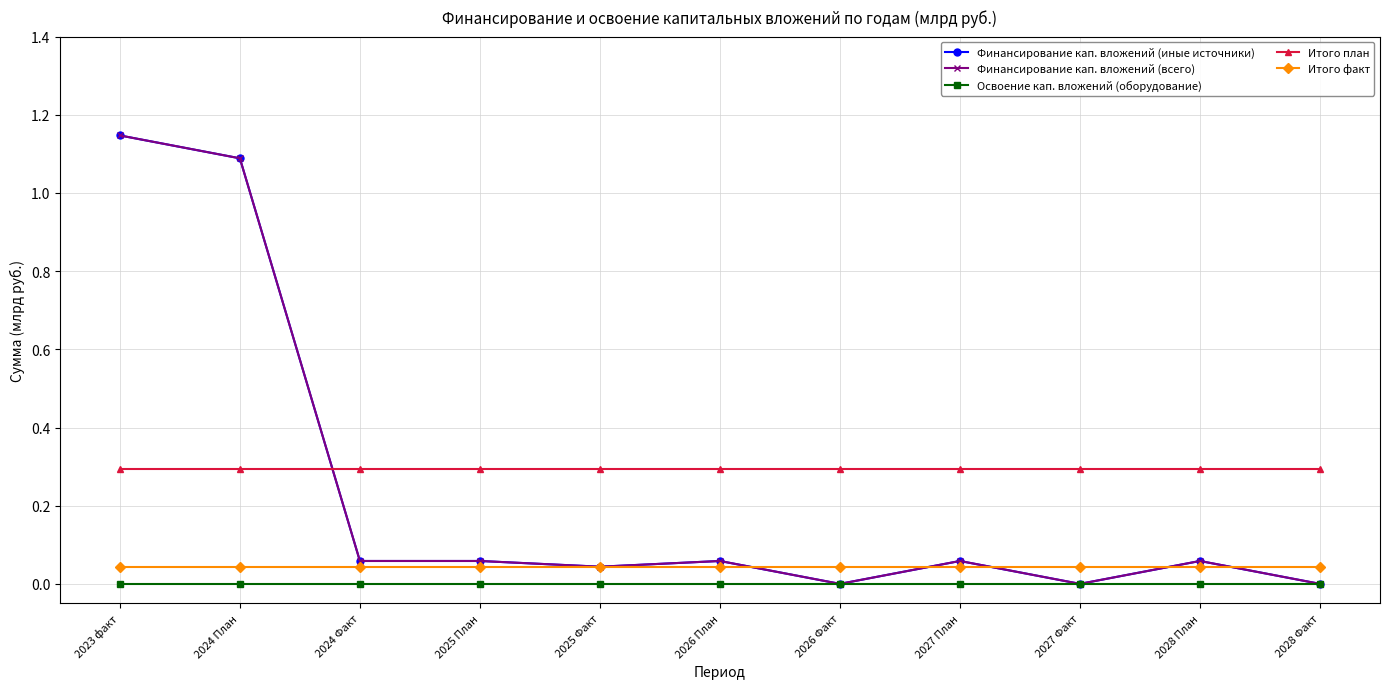

Is it true that Финансирование кап. вложений (всего) equals 0.0 at 2026 Факт?

True